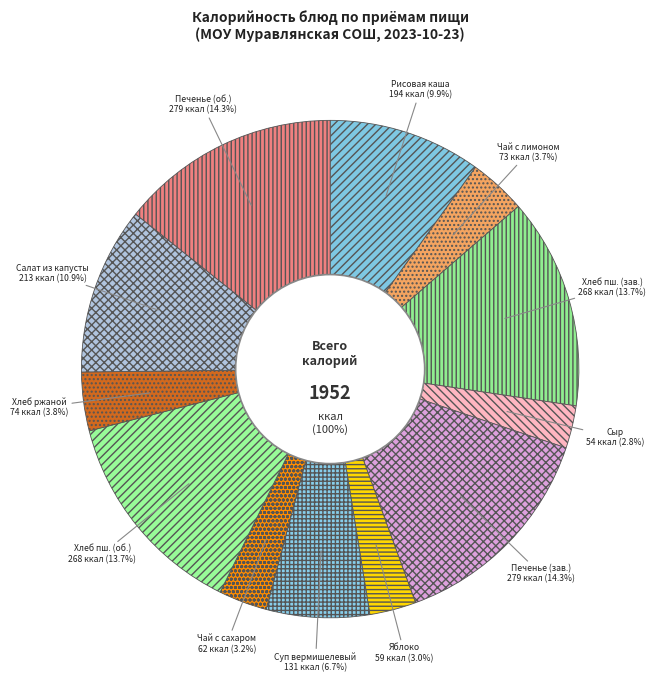

The Печенье весовое (завтрак) slice represents 14% of the pie. True or false?

True